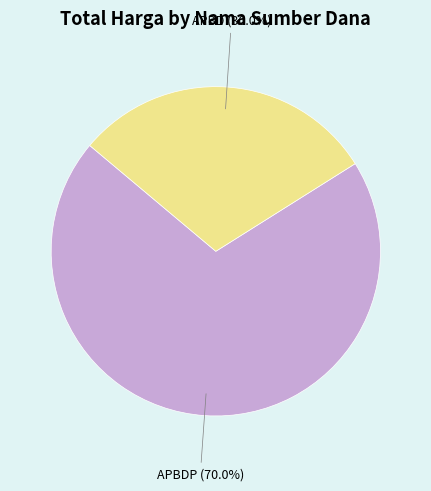

Count the number of slices in the pie.

2